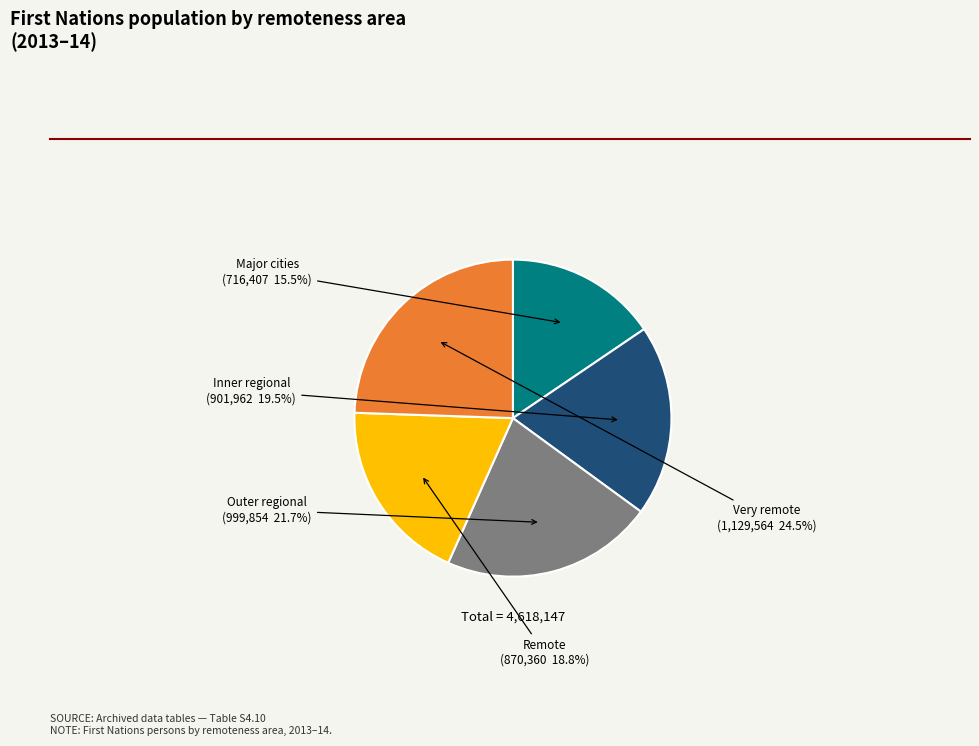

How many slices are in this pie chart?

5